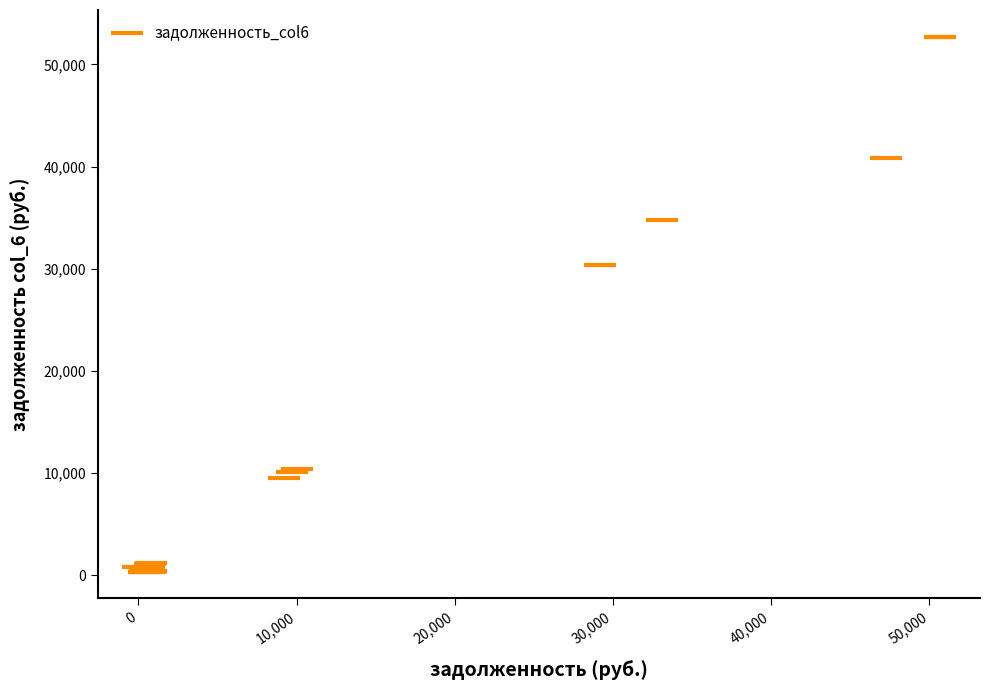

What Y value in the scatter plot is closest to 26541?

30351.5